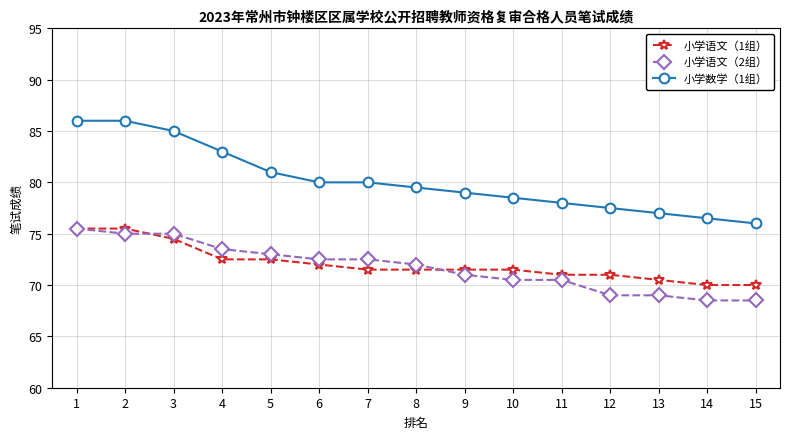

Is it true that 小学数学（1组） equals 86.0 at 1?

True